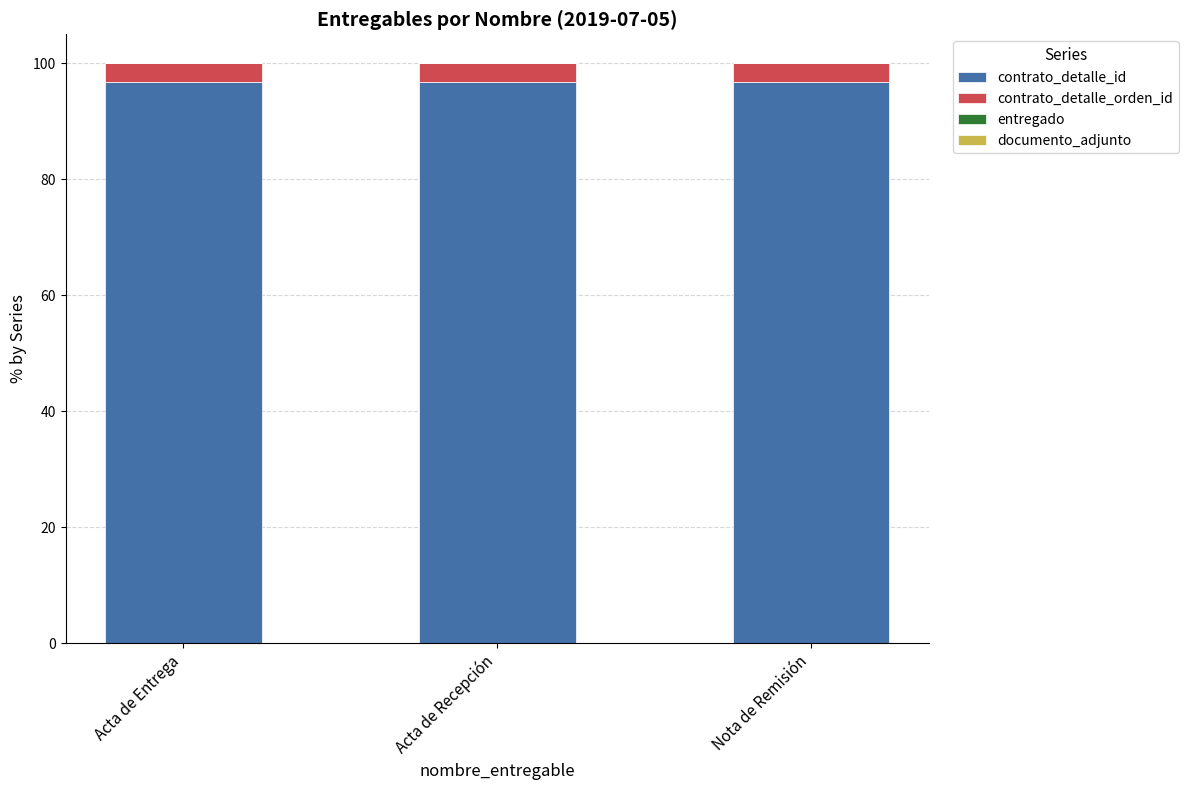

Count the number of categories in the chart.

3